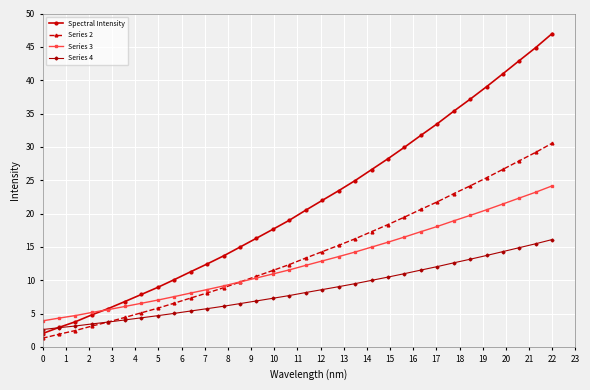

Reading left to right, what are all the values shown in this chart?

Spectral Intensity: 2.0	2.9	3.8	4.8	5.8	6.8	7.9	8.9	10.1	11.3	12.4	13.6	15.0	16.3	17.6	19.0	20.5	22.0	23.4	24.9	26.6	28.2	29.9	31.7	33.5	35.3	37.1	39.0	41.0	42.9	44.9	47.0
Series 2: 1.3	1.9	2.5	3.1	3.7	4.4	5.1	5.8	6.6	7.3	8.1	8.9	9.7	10.6	11.5	12.3	13.3	14.3	15.2	16.2	17.3	18.3	19.5	20.6	21.8	23.0	24.1	25.4	26.6	27.9	29.2	30.6
Series 3: 3.9	4.3	4.7	5.2	5.6	6.1	6.5	7.0	7.5	8.1	8.6	9.1	9.7	10.3	10.9	11.5	12.2	12.9	13.5	14.2	15.0	15.7	16.5	17.3	18.1	18.9	19.7	20.6	21.4	22.3	23.2	24.2
Series 4: 2.6	2.9	3.1	3.4	3.7	4.0	4.4	4.7	5.0	5.4	5.7	6.1	6.5	6.9	7.3	7.7	8.2	8.6	9.0	9.5	10.0	10.5	11.0	11.5	12.0	12.6	13.1	13.7	14.3	14.9	15.5	16.1